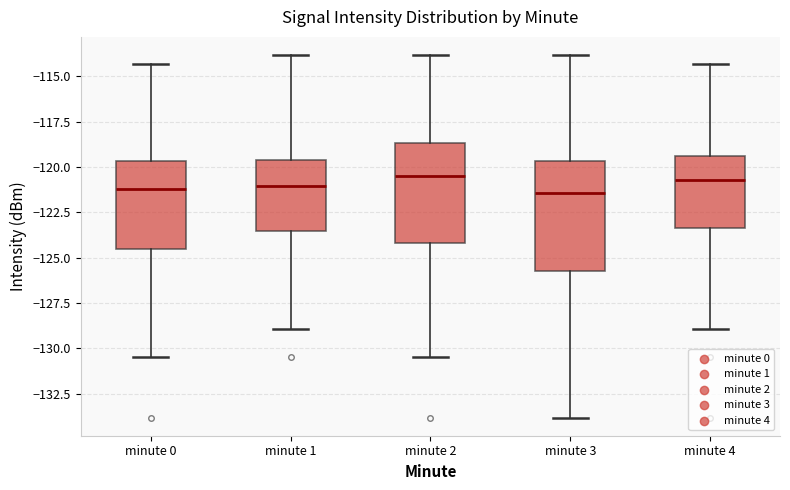

Where is the upper edge of the box for minute 2 on the y-axis? The values are not printed on the chart, so give them approximately, as read against the axis.

-118.5